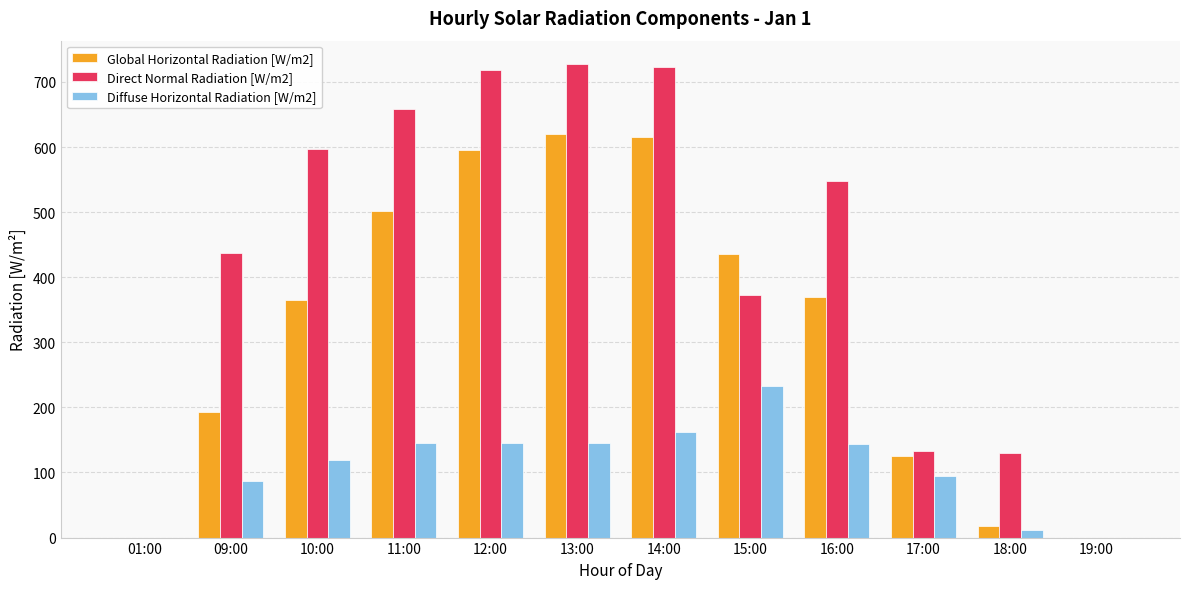

The value of Direct Normal Radiation [W/m2] at 15:00 is 373. True or false?

True